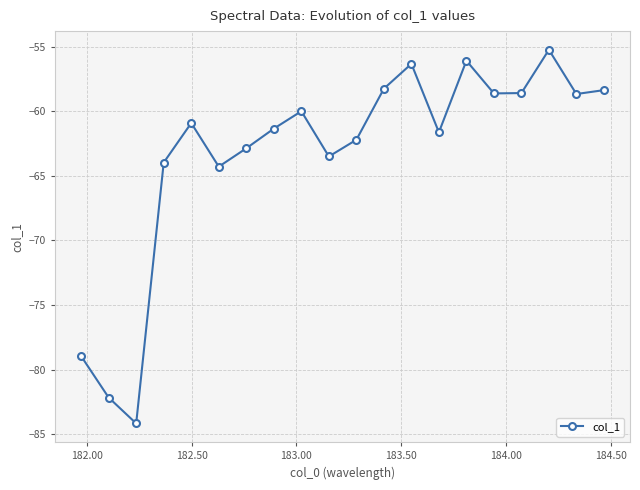

What is the value of the 1st point from the left?

-79.0